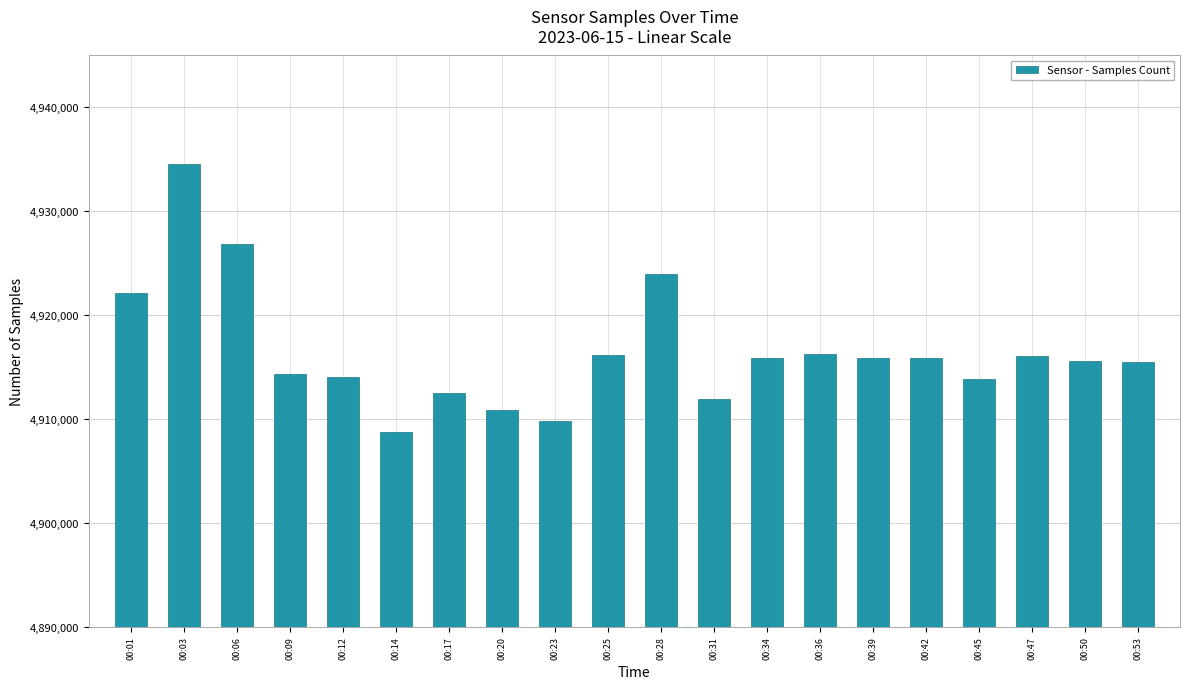

What value does the data have at 00:17, to the nearest 10?

4912500